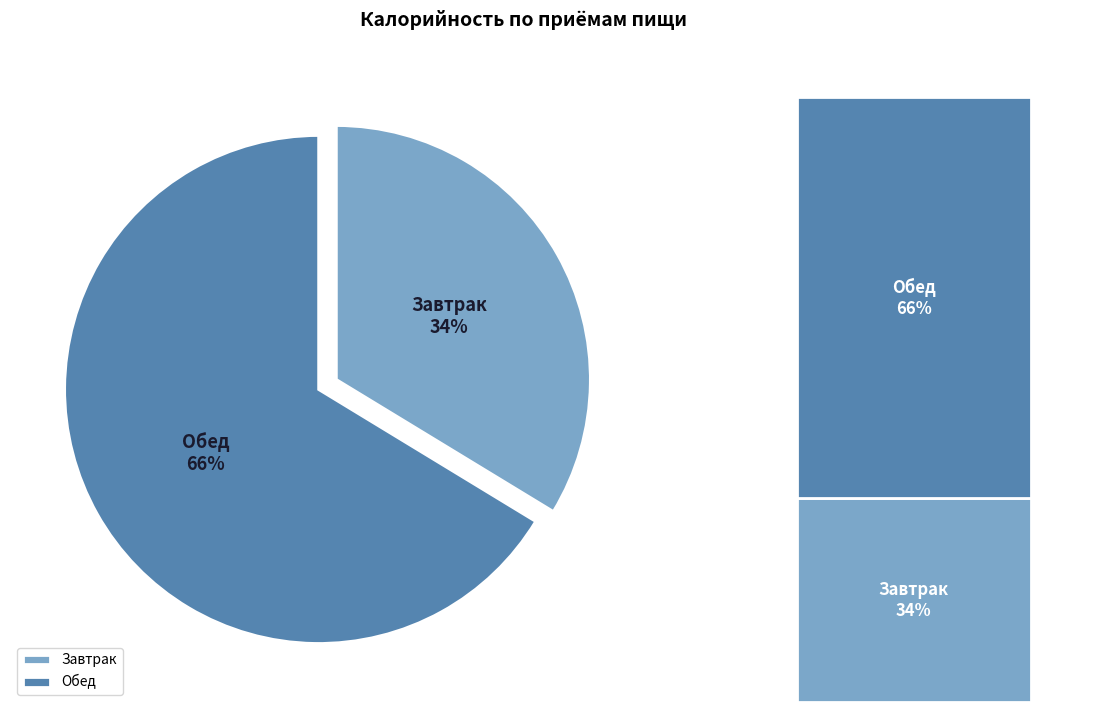

What is the largest slice in the pie chart?

Обед